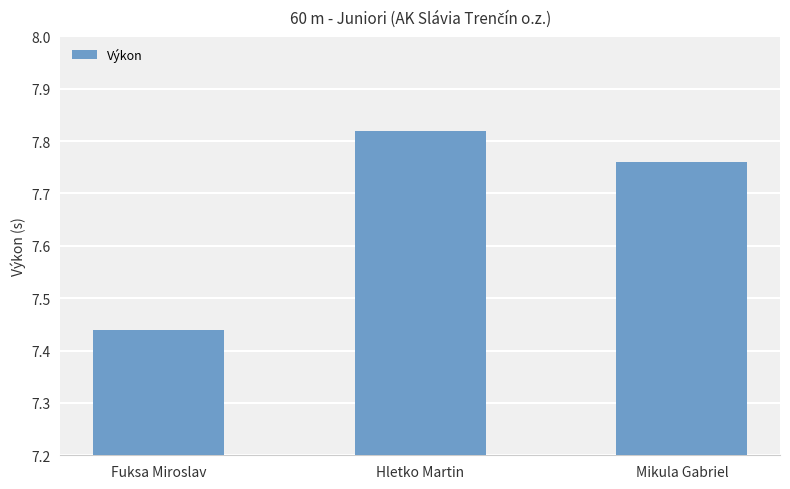

Rank the categories by value from lowest to highest.

Fuksa Miroslav, Mikula Gabriel, Hletko Martin